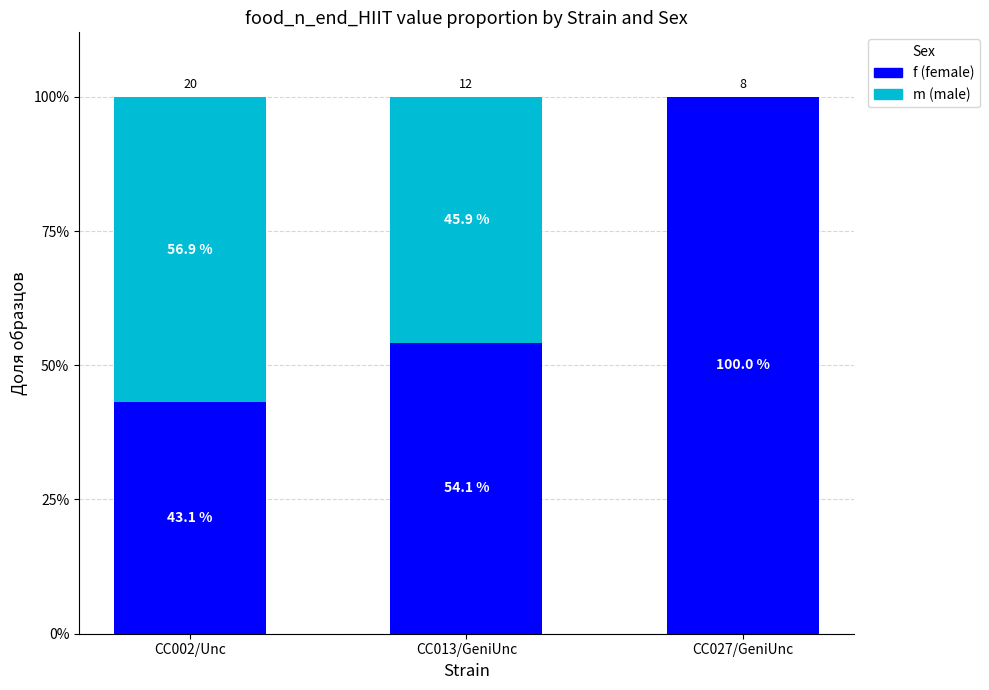

The value of f (female) at CC027/GeniUnc is 100.0. True or false?

True